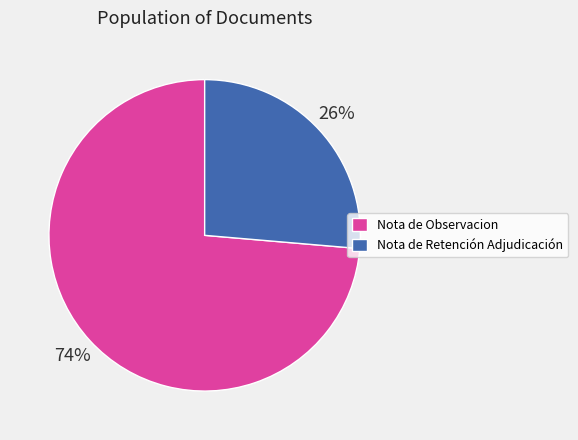

To the nearest percent, what is the average slice percentage?

50%